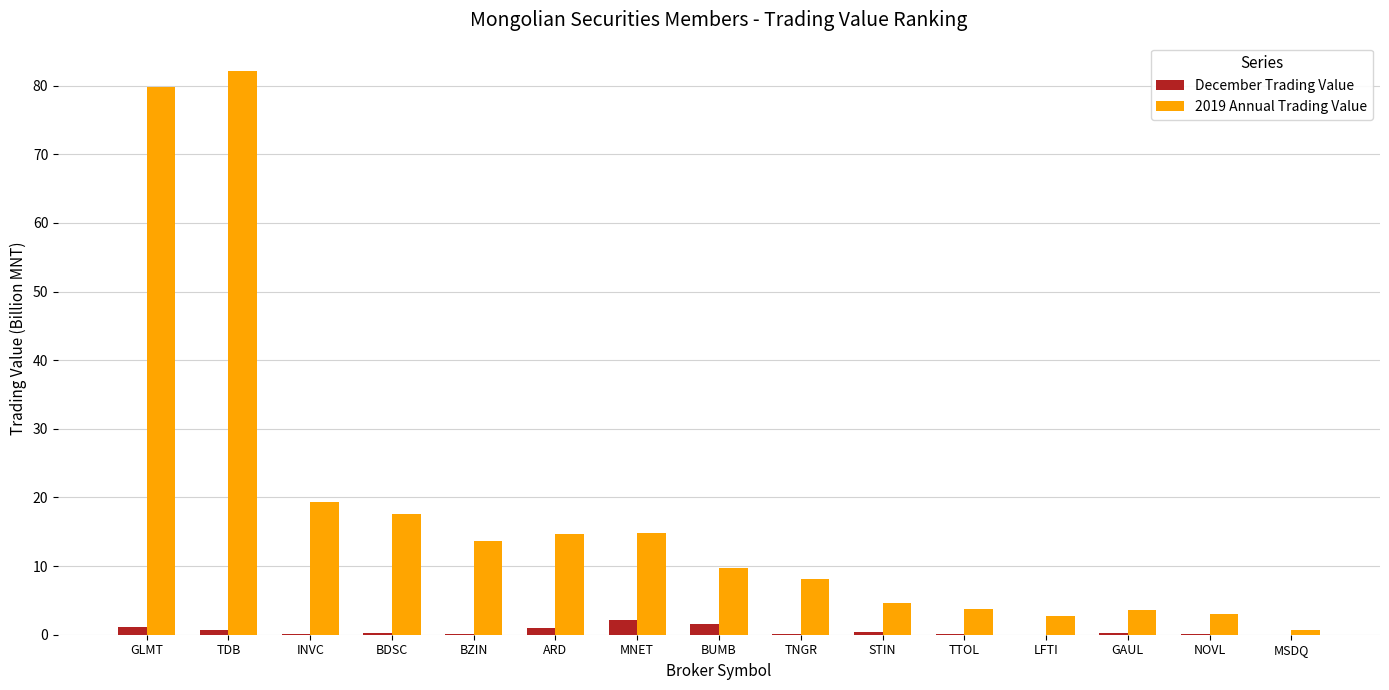

Does the chart contain stacked bars?

No